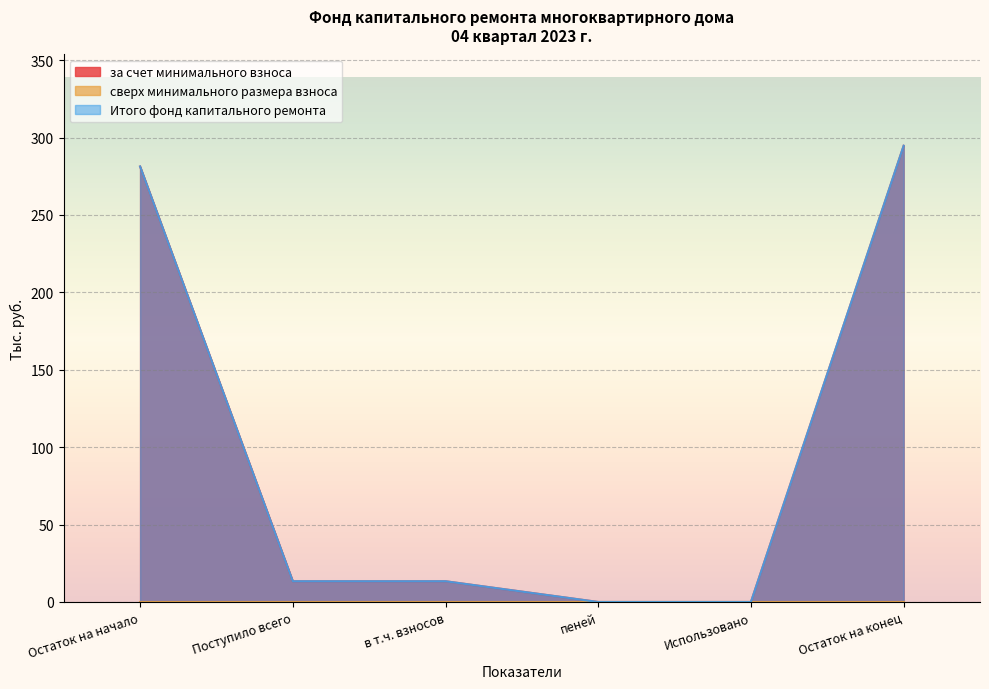

Reading left to right, what are all the values shown in this chart?

за счет минимального взноса: Остаток на начало=281.3	Поступило всего=13.4	в т.ч. взносов=13.4	пеней=0.0	Использовано=0.0	Остаток на конец=294.7
Итого фонд капитального ремонта: Остаток на начало=281.3	Поступило всего=13.4	в т.ч. взносов=13.4	пеней=0.0	Использовано=0.0	Остаток на конец=294.7